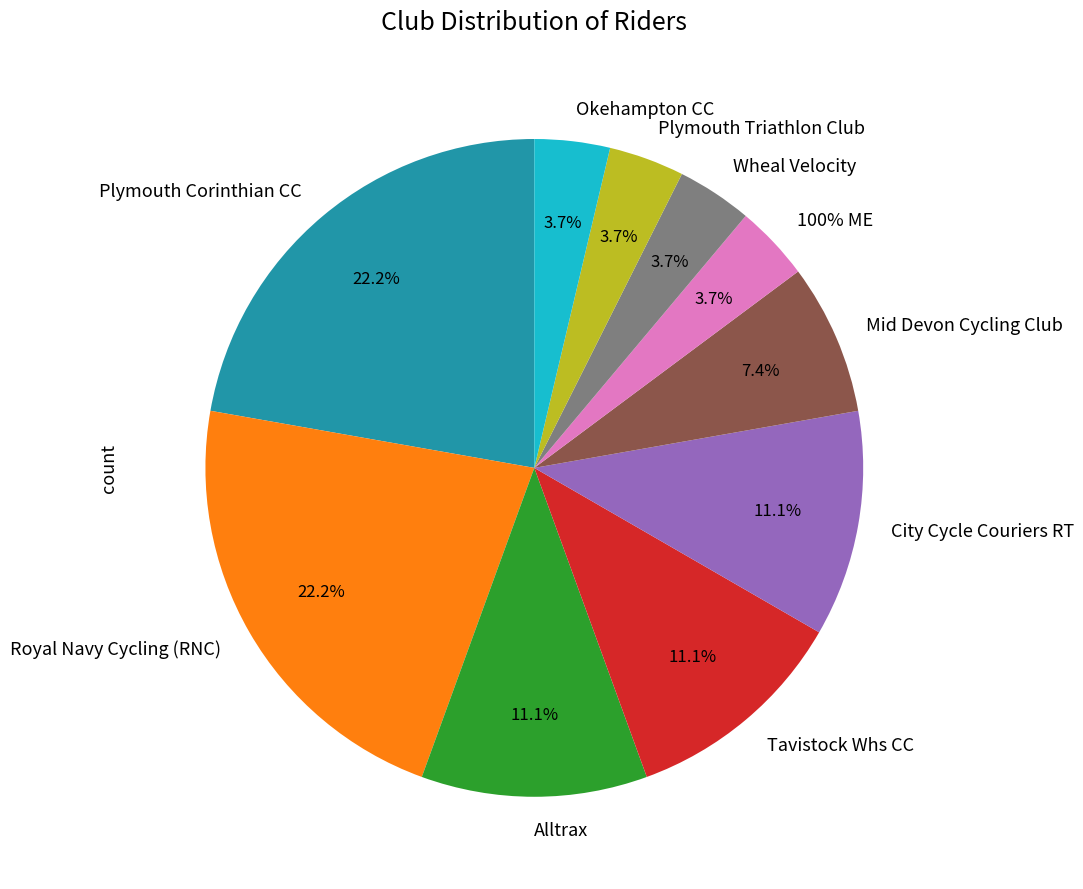

What percentage do Wheal Velocity and Plymouth Triathlon Club together represent?

7.4%